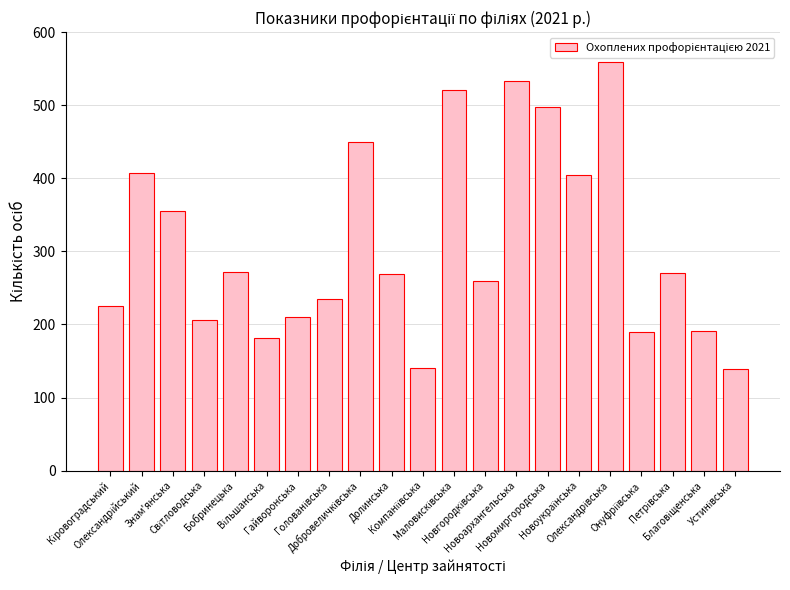

What is the greatest value displayed?

559